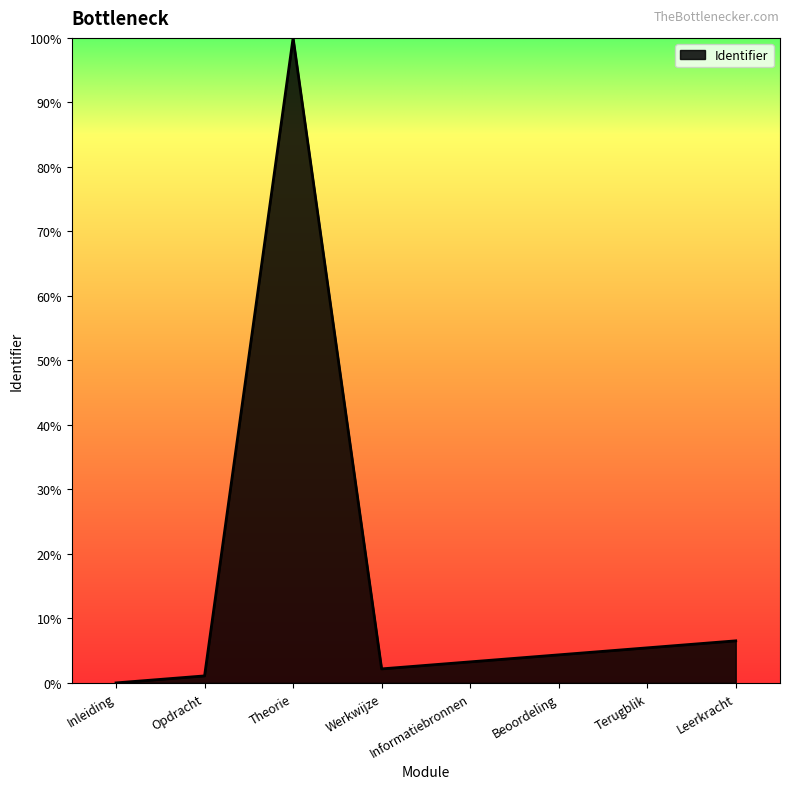

True or false: the data shows 5.4 at Terugblik.

True